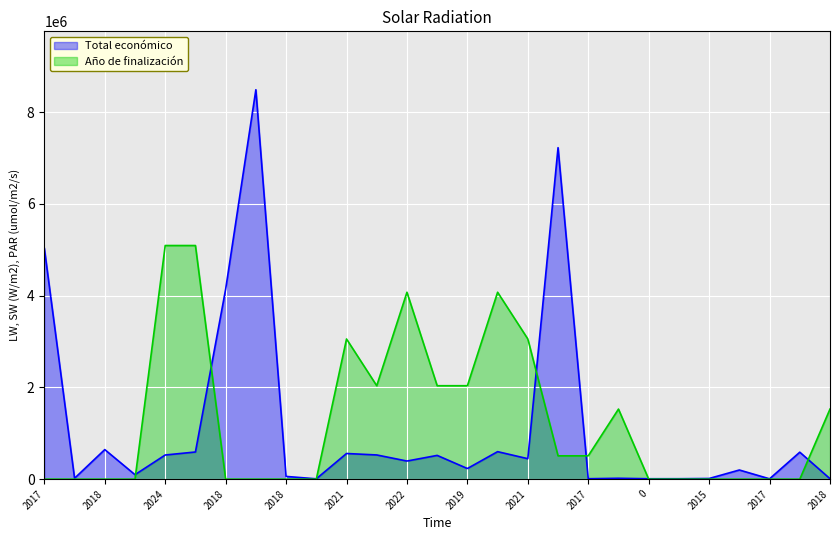

What is the difference between the second highest and minimum values?

7214943